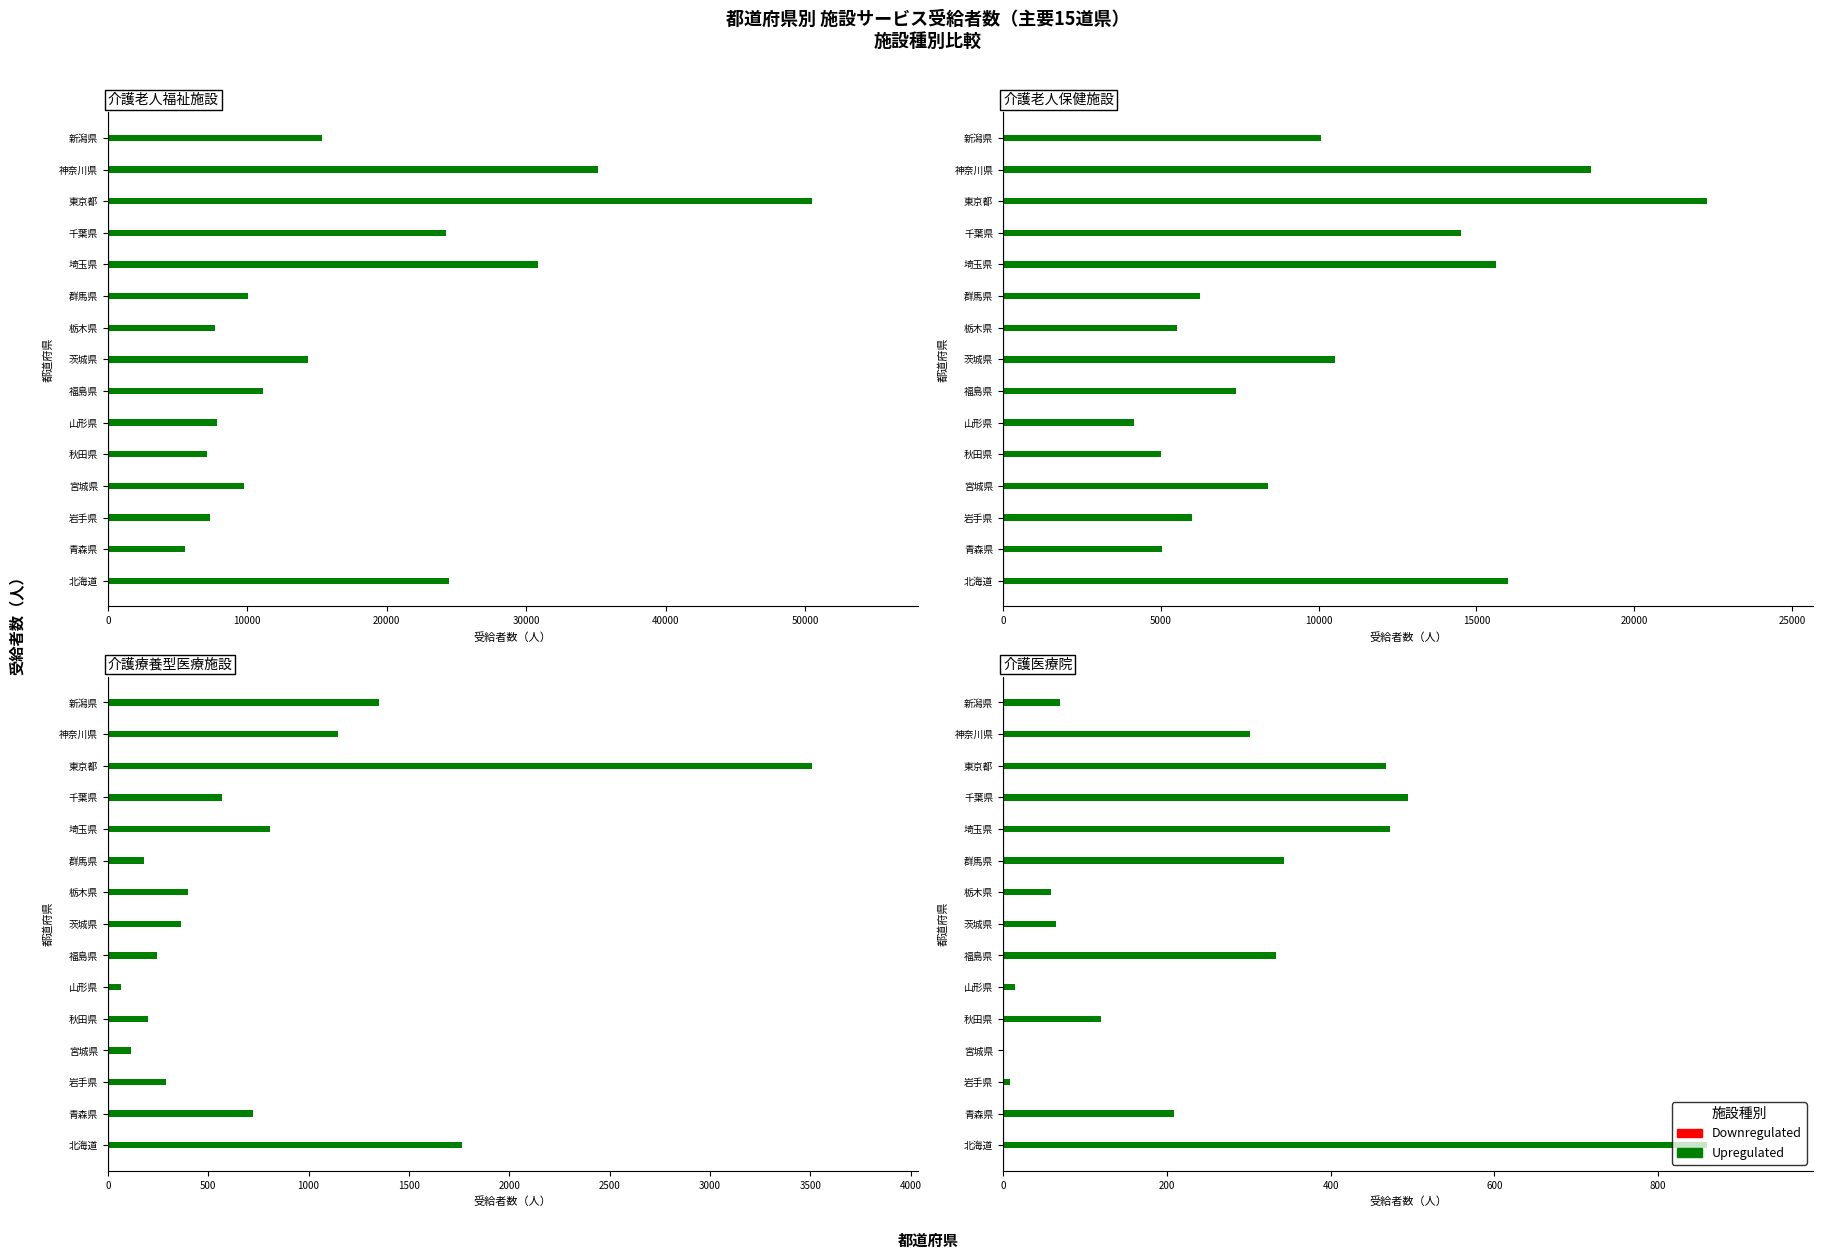

Reading right to left, transcribe all the data shown in this chart.

介護老人福祉施設: 15335	35123	50485	24215	30813	10065	7682	14332	11121	7796	7096	9754	7325	5540	24450
介護老人保健施設: 10076	18617	22320	14518	15619	6239	5501	10507	7387	4156	4997	8395	5994	5048	15987
介護療養型医療施設: 1352	1145	3508	567	807	179	401	365	246	68	202	115	292	725	1763
介護医療院: 70	302	468	495	473	343	58	65	333	15	120	1	8	209	860